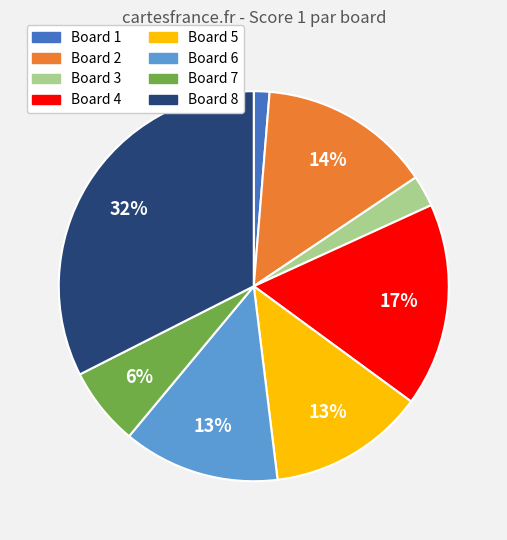

To the nearest percent, what is the difference between the largest and smallest slice percentages?

31%